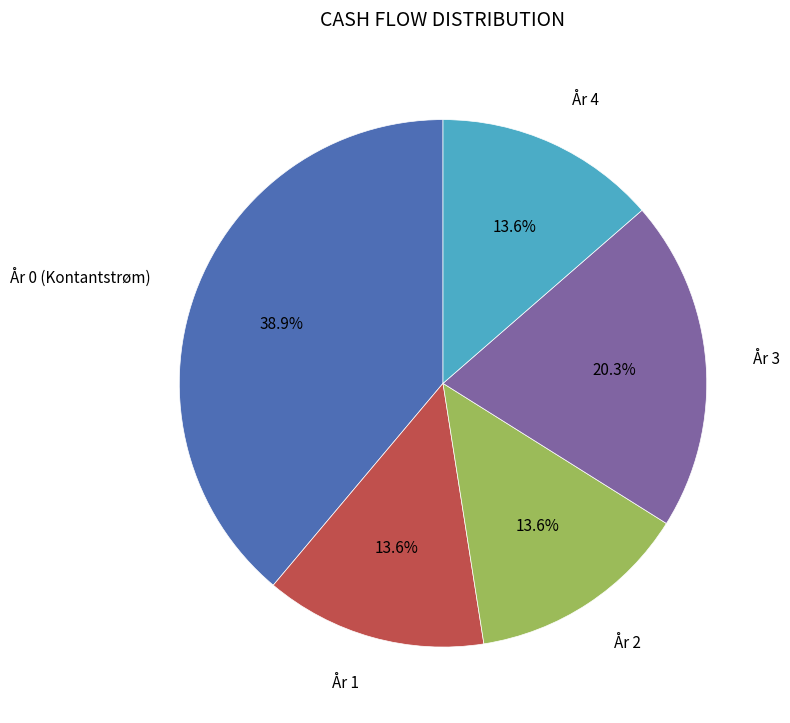

Does År 1 represent more than half of the total?

No